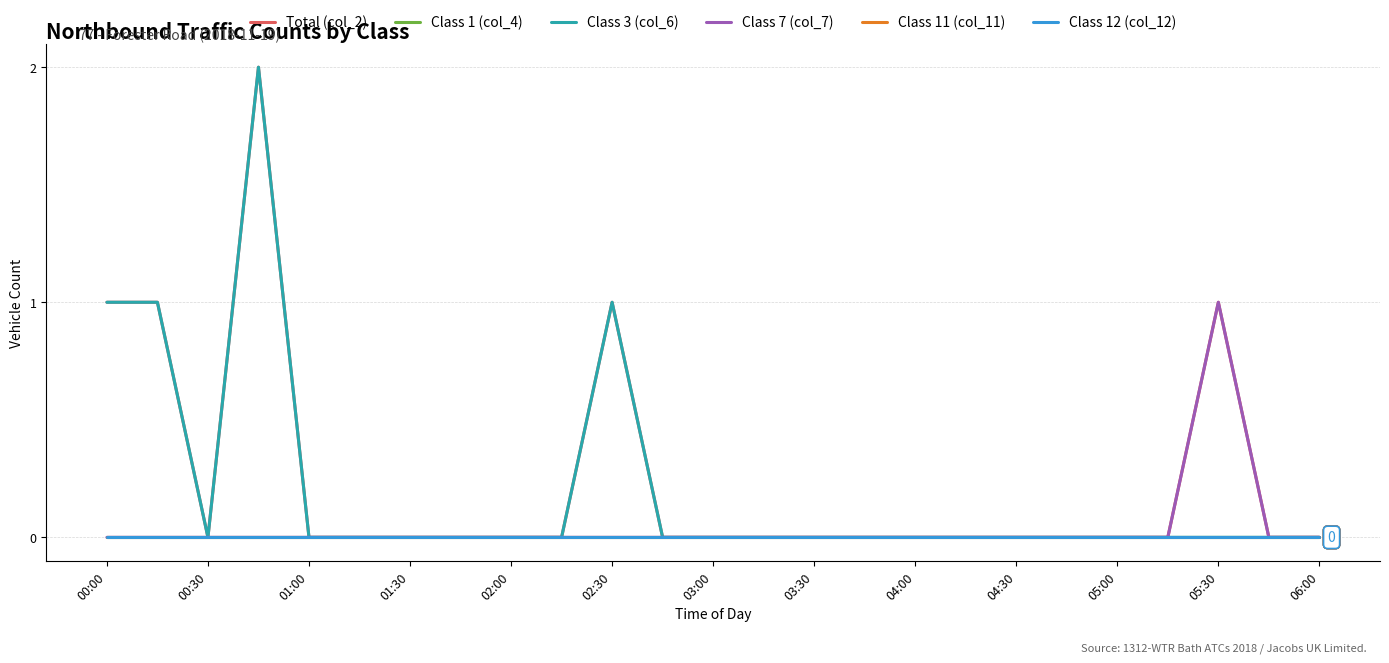

Does the chart have visible grid lines?

Yes